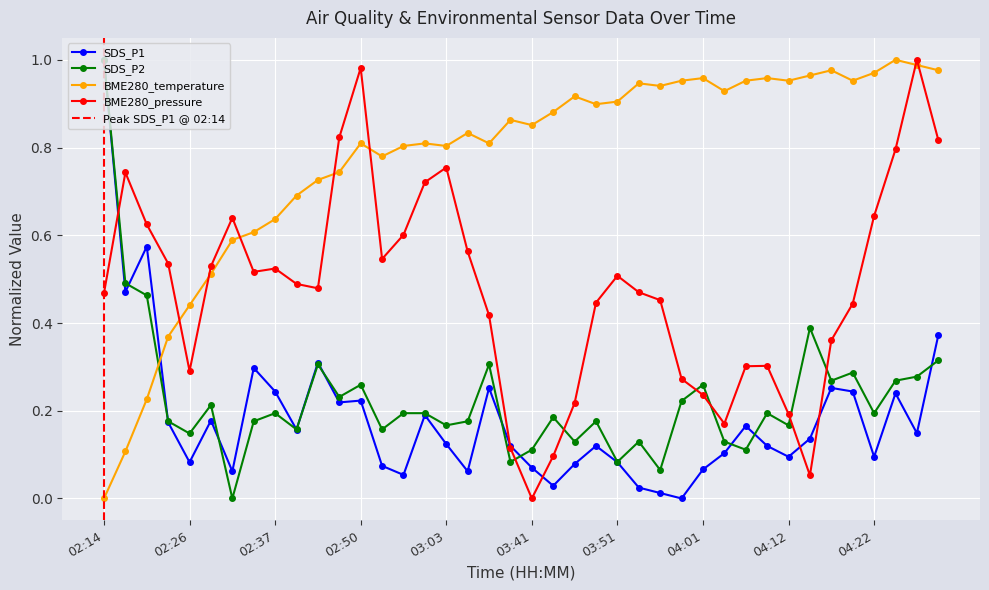

Reading left to right, list all the values displayed in this chart.

BME280_pressure: 02:14=0.5	02:17=0.7	02:20=0.6	02:23=0.5	02:26=0.3	02:29=0.5	02:31=0.6	02:34=0.5	02:37=0.5	02:39=0.5	02:42=0.5	02:44=0.8	02:50=1.0	02:55=0.5	02:58=0.6	03:01=0.7	03:03=0.8	03:06=0.6	03:09=0.4	03:38=0.1	03:41=0.0	03:43=0.1	03:46=0.2	03:48=0.4	03:51=0.5	03:53=0.5	03:56=0.5	03:58=0.3	04:01=0.2	04:03=0.2	04:06=0.3	04:09=0.3	04:12=0.2	04:14=0.1	04:17=0.4	04:19=0.4	04:22=0.6	04:24=0.8	04:27=1.0	04:29=0.8
BME280_temperature: 02:14=0.0	02:17=0.1	02:20=0.2	02:23=0.4	02:26=0.4	02:29=0.5	02:31=0.6	02:34=0.6	02:37=0.6	02:39=0.7	02:42=0.7	02:44=0.7	02:50=0.8	02:55=0.8	02:58=0.8	03:01=0.8	03:03=0.8	03:06=0.8	03:09=0.8	03:38=0.9	03:41=0.9	03:43=0.9	03:46=0.9	03:48=0.9	03:51=0.9	03:53=0.9	03:56=0.9	03:58=1.0	04:01=1.0	04:03=0.9	04:06=1.0	04:09=1.0	04:12=1.0	04:14=1.0	04:17=1.0	04:19=1.0	04:22=1.0	04:24=1.0	04:27=1.0	04:29=1.0
SDS_P1: 02:14=1.0	02:17=0.5	02:20=0.6	02:23=0.2	02:26=0.1	02:29=0.2	02:31=0.1	02:34=0.3	02:37=0.2	02:39=0.2	02:42=0.3	02:44=0.2	02:50=0.2	02:55=0.1	02:58=0.1	03:01=0.2	03:03=0.1	03:06=0.1	03:09=0.3	03:38=0.1	03:41=0.1	03:43=0.0	03:46=0.1	03:48=0.1	03:51=0.1	03:53=0.0	03:56=0.0	03:58=0.0	04:01=0.1	04:03=0.1	04:06=0.2	04:09=0.1	04:12=0.1	04:14=0.1	04:17=0.3	04:19=0.2	04:22=0.1	04:24=0.2	04:27=0.1	04:29=0.4
SDS_P2: 02:14=1.0	02:17=0.5	02:20=0.5	02:23=0.2	02:26=0.1	02:29=0.2	02:31=0.0	02:34=0.2	02:37=0.2	02:39=0.2	02:42=0.3	02:44=0.2	02:50=0.3	02:55=0.2	02:58=0.2	03:01=0.2	03:03=0.2	03:06=0.2	03:09=0.3	03:38=0.1	03:41=0.1	03:43=0.2	03:46=0.1	03:48=0.2	03:51=0.1	03:53=0.1	03:56=0.1	03:58=0.2	04:01=0.3	04:03=0.1	04:06=0.1	04:09=0.2	04:12=0.2	04:14=0.4	04:17=0.3	04:19=0.3	04:22=0.2	04:24=0.3	04:27=0.3	04:29=0.3